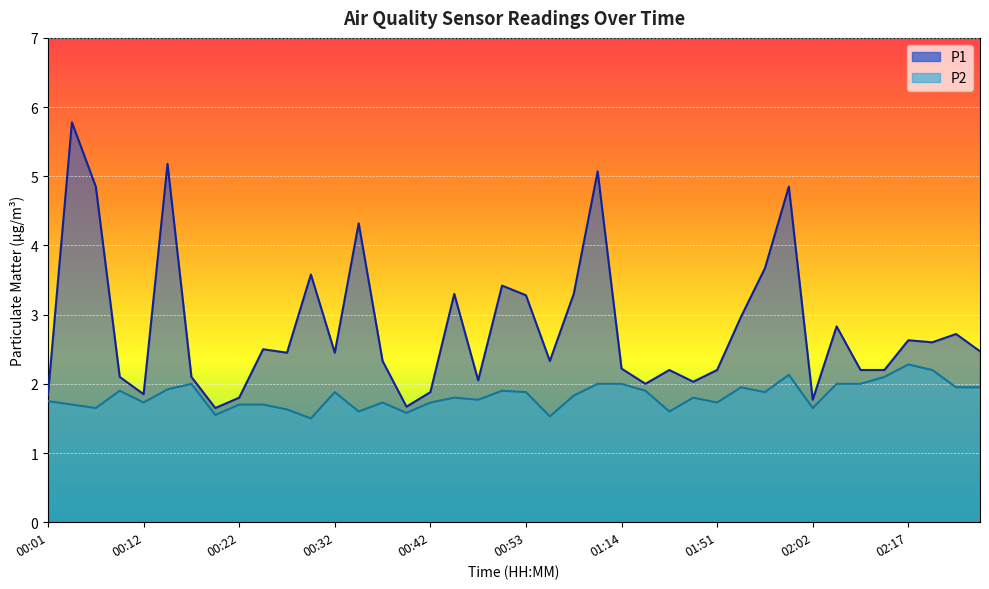

List the series in order of their peak value, lowest first.

P2, P1